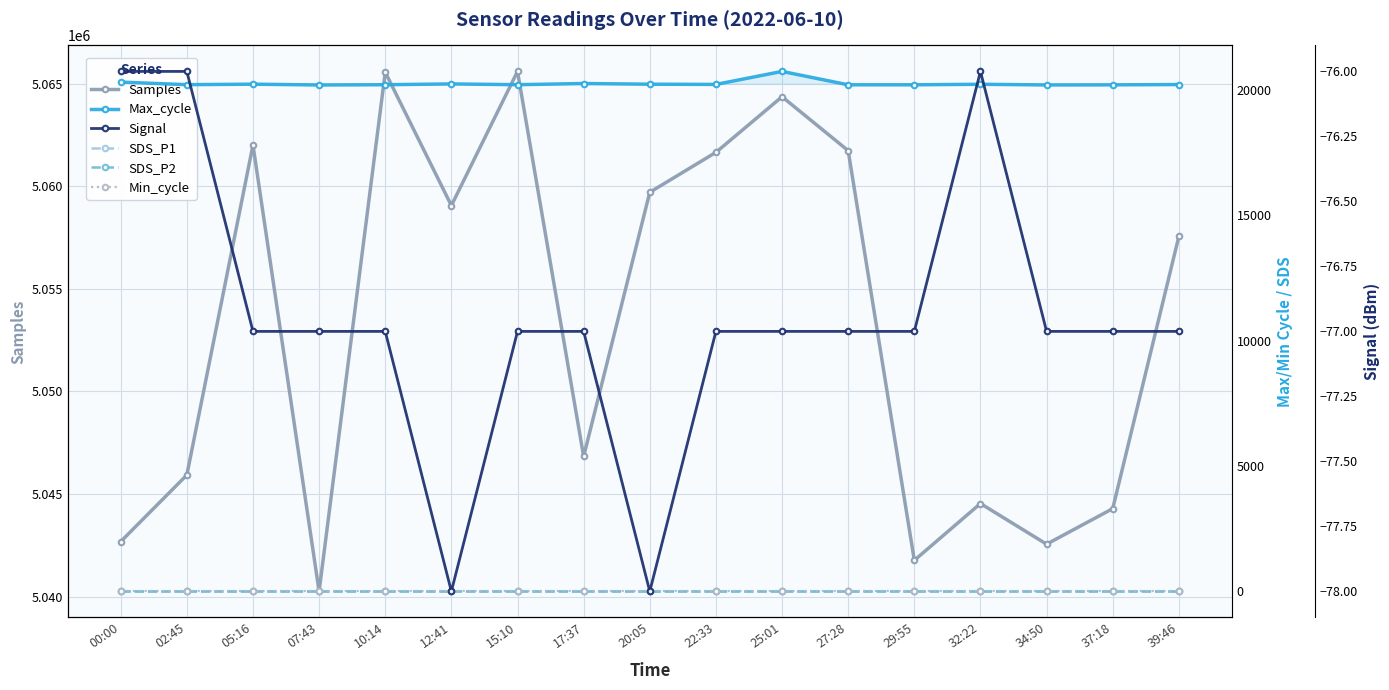

Is the value of SDS_P2 at 22:33 greater than the value of Signal at 17:37?

Yes